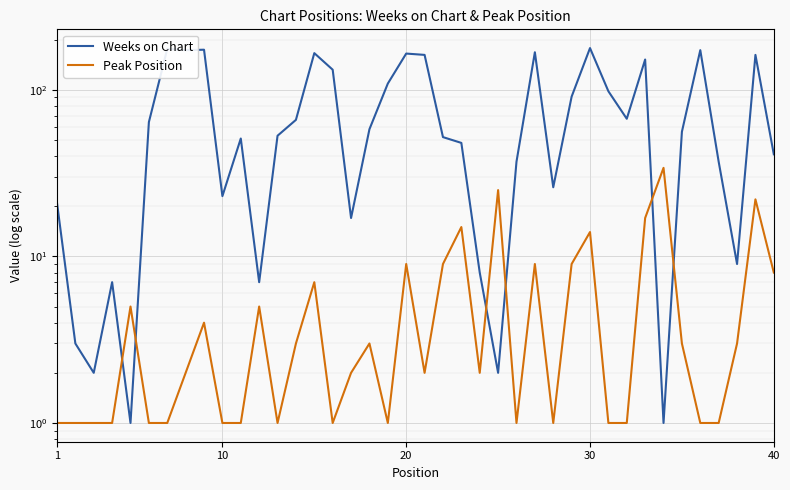

Which series has the largest range (max minus min)?

Weeks on Chart